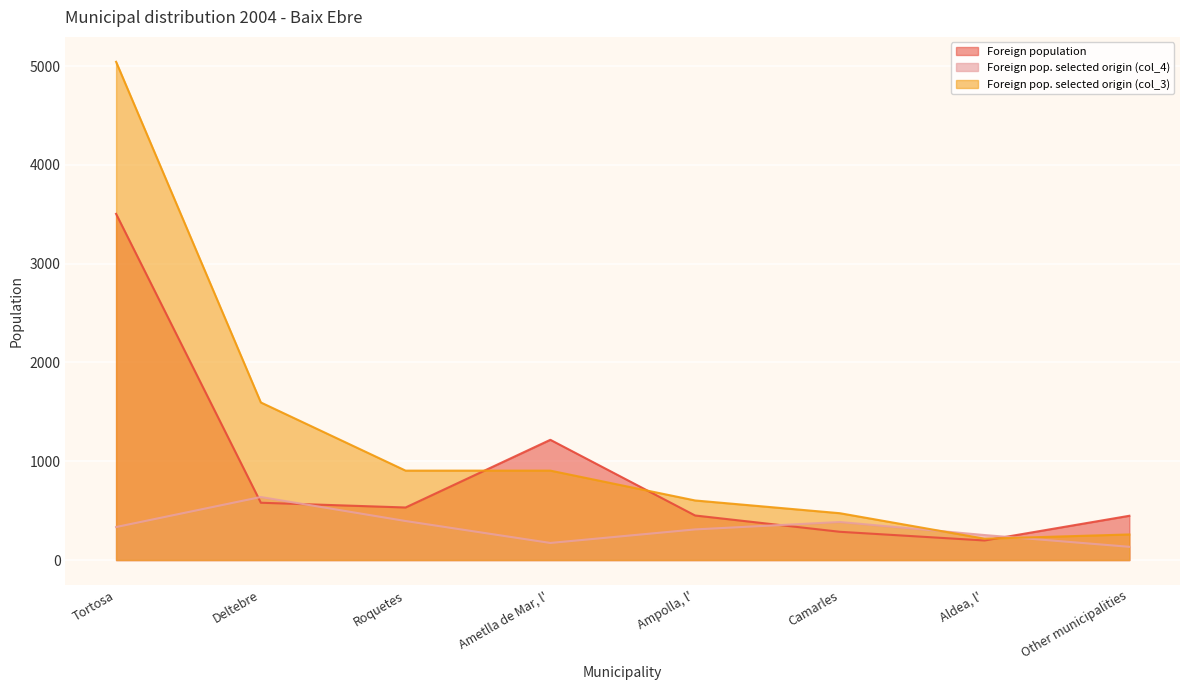

At which category is the sum across all series the highest?

Tortosa